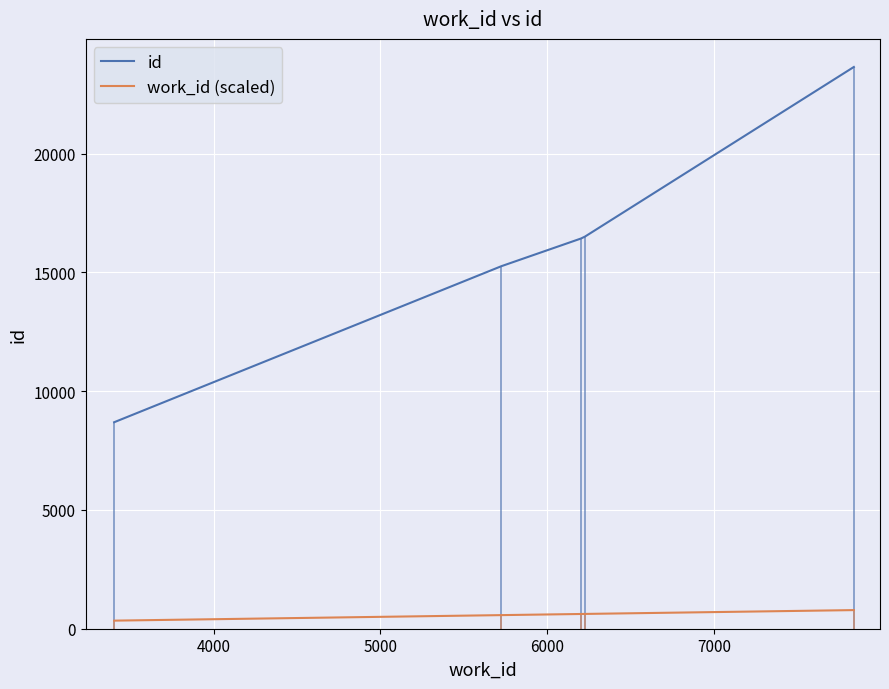

True or false: work_id (scaled) has more than 1 interior local peaks.

False